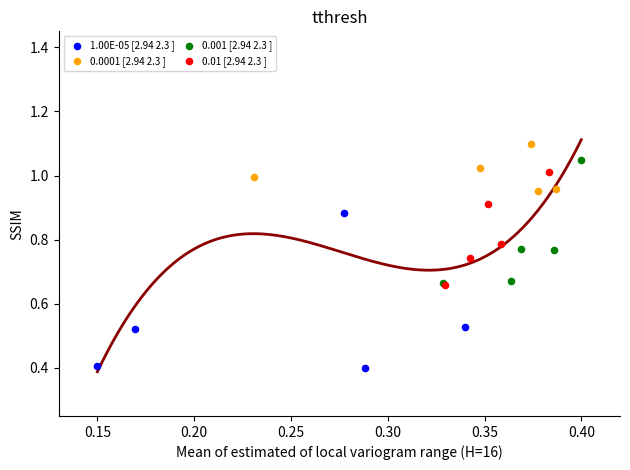

Which series reaches the minimum Y coordinate?

1.00E-05 [2.94 2.3 ]